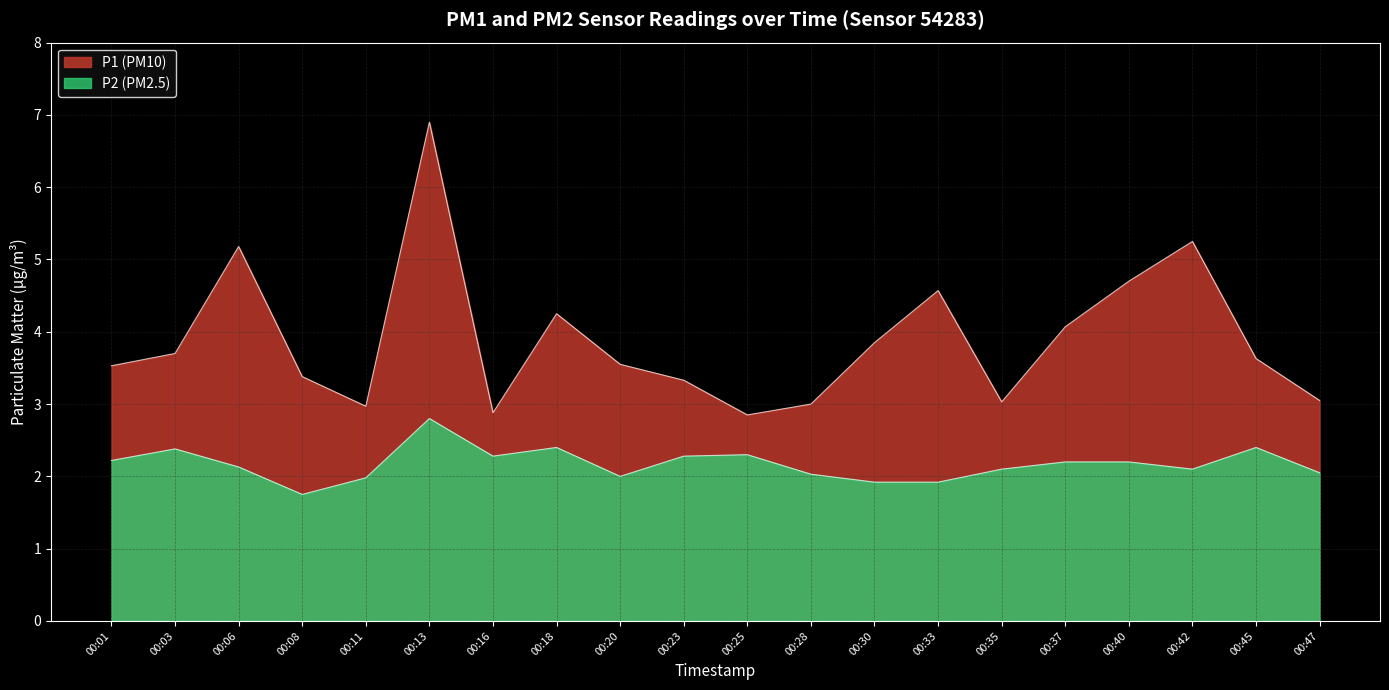

How many distinct data groups are displayed?

2